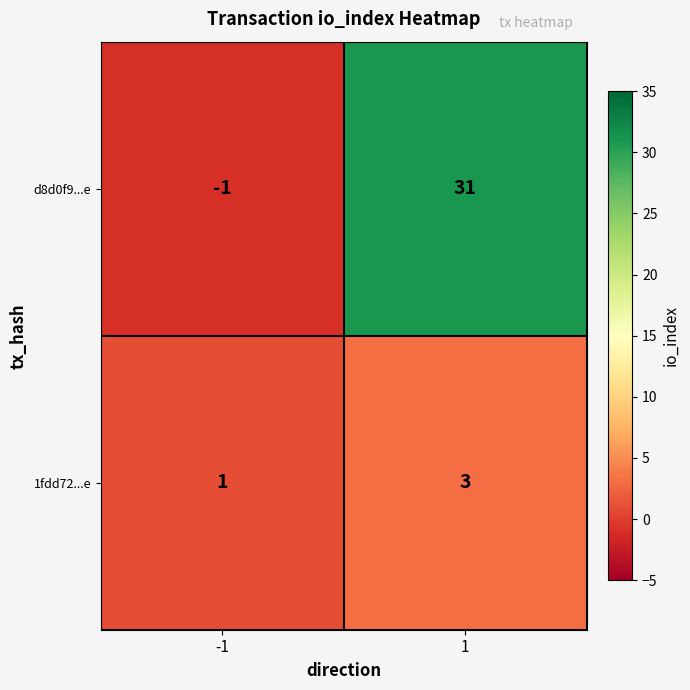

What is the sum of the d8d0f9...e values at 1 and -1?

30